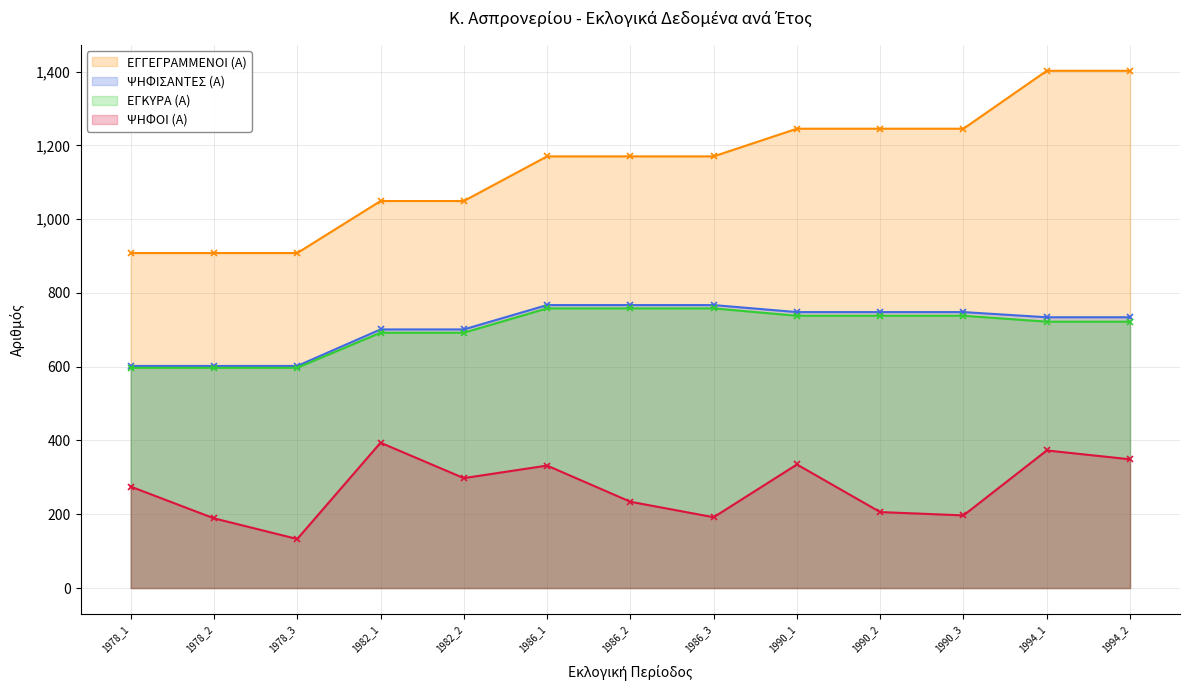

Which label corresponds to the smallest value in the chart?

1978_3